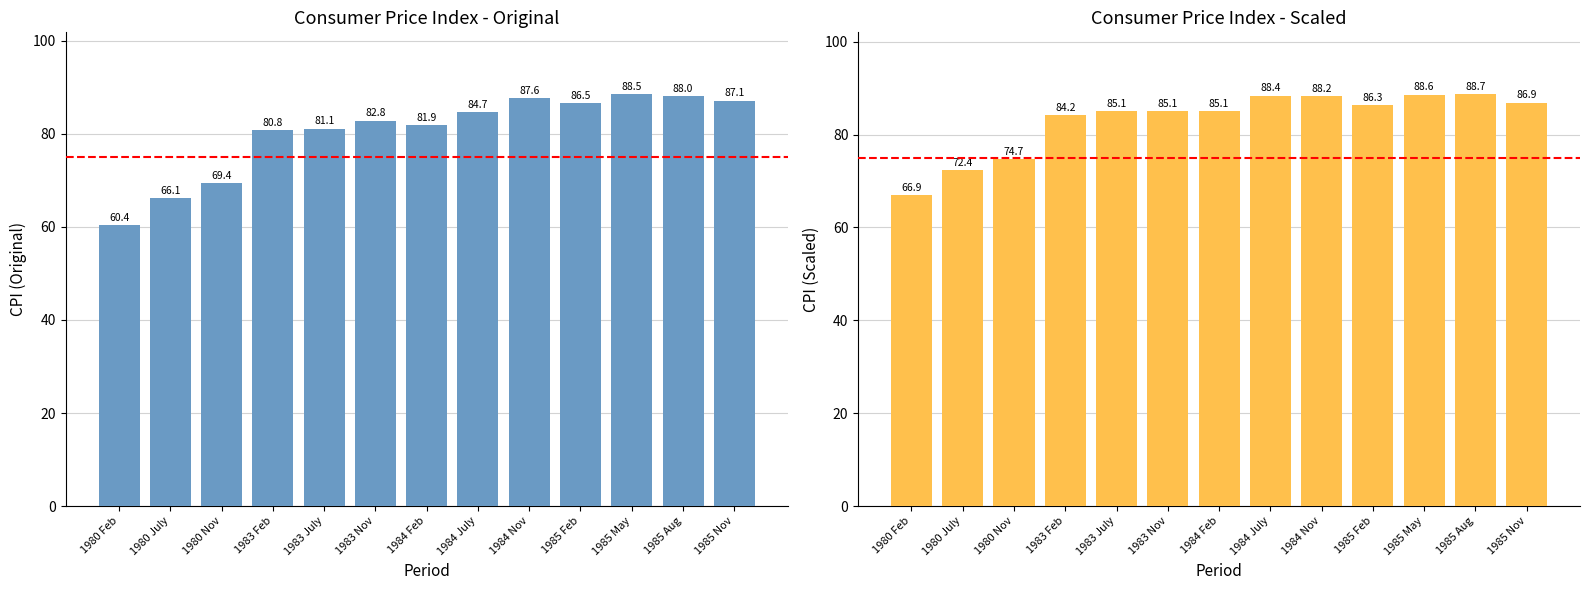

What is the greatest value displayed?

88.7